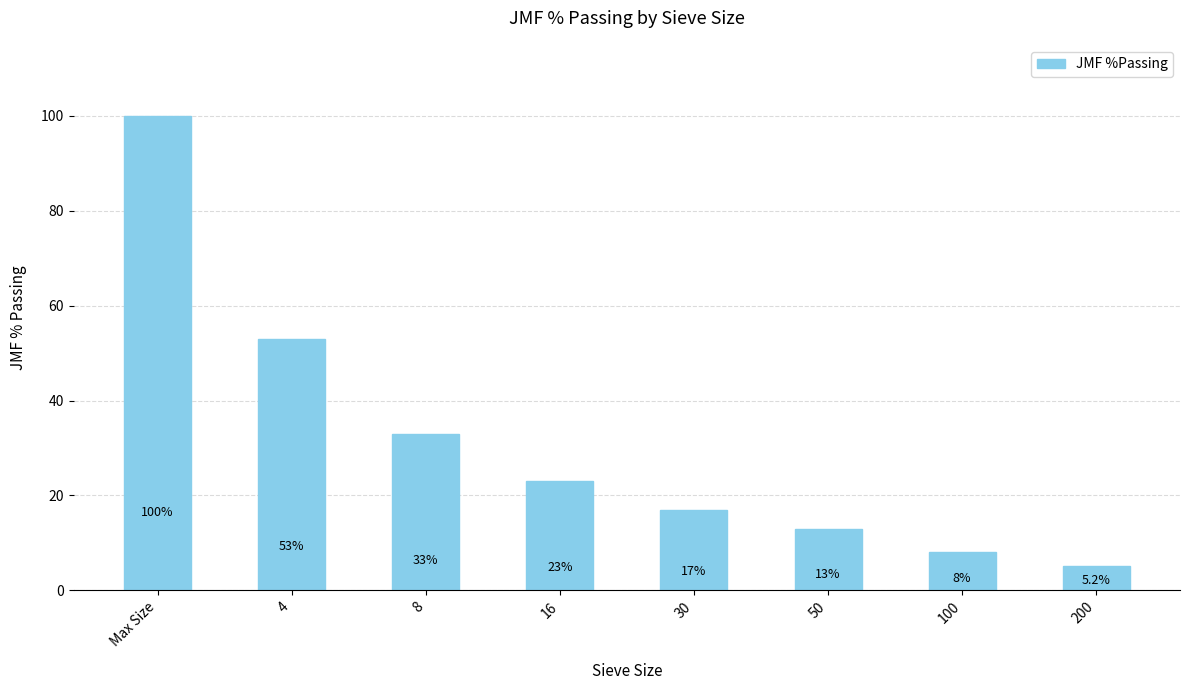

How many distinct data groups are displayed?

1